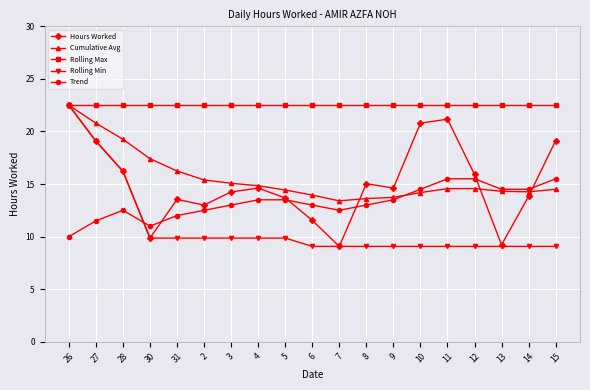

What is the difference between the highest and lowest values at 9?

13.4